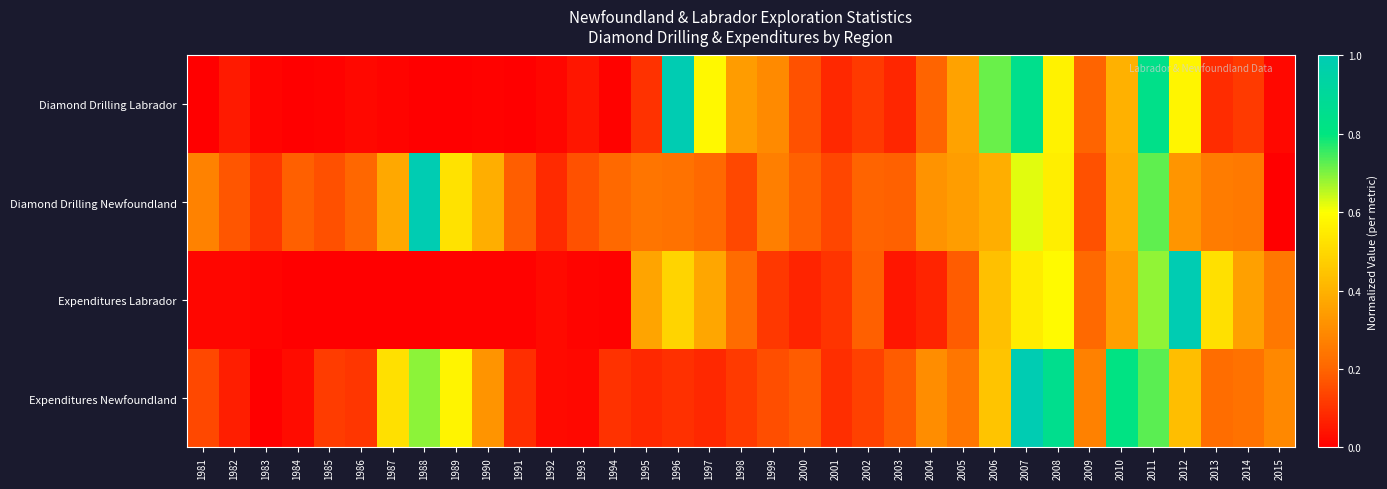

Rank the series at 1993 from lowest to highest value.

Expenditures Labrador, Expenditures Newfoundland, Diamond Drilling Labrador, Diamond Drilling Newfoundland